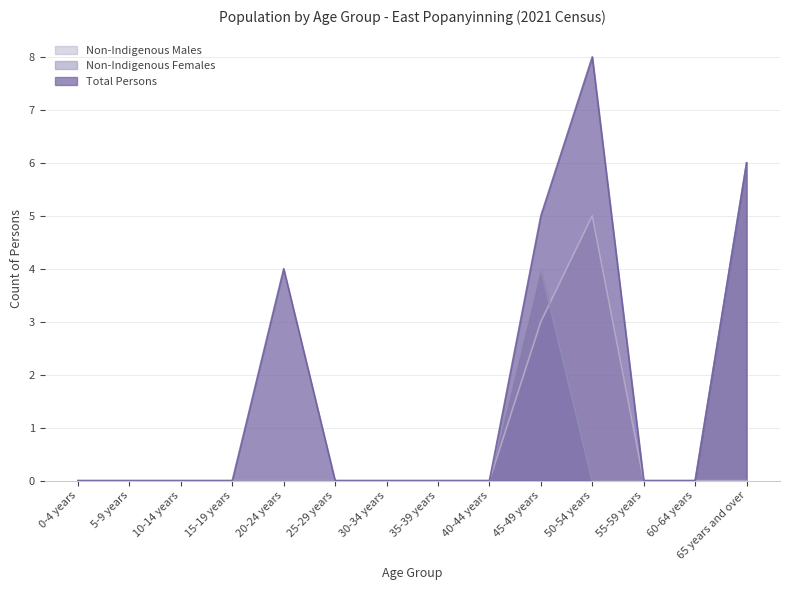

At which category does the chart reach its minimum across all series?

0-4 years